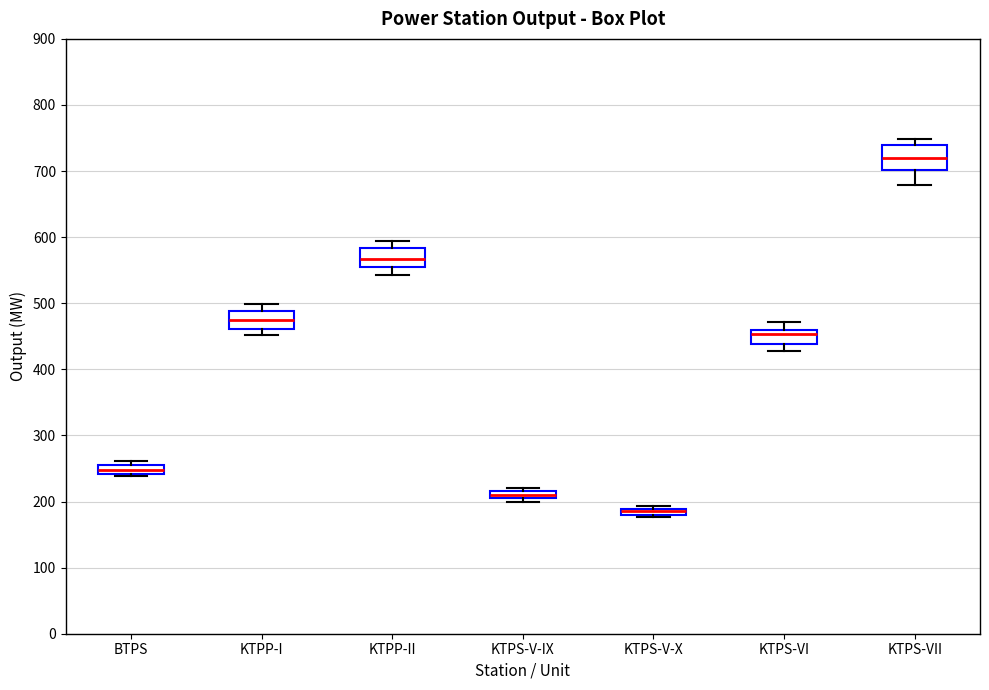

Which box is the tallest, from its lower edge to its upper edge?

KTPS-VII